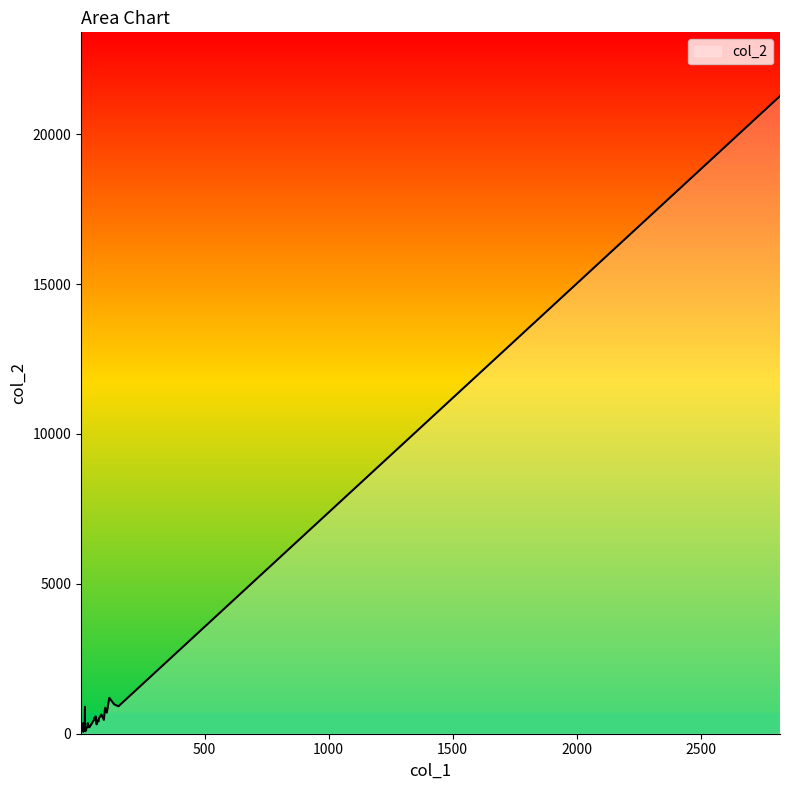

How many values exceed 408?

18